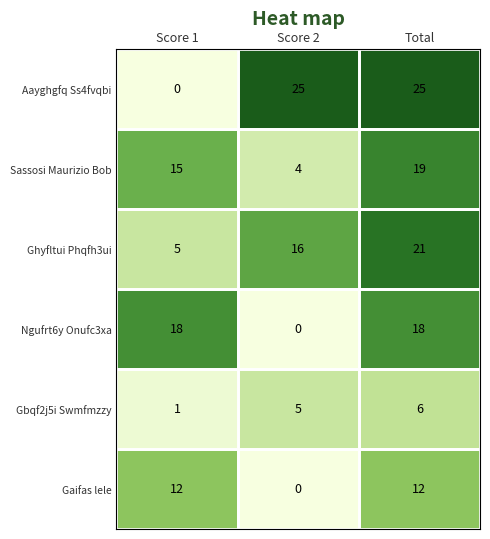

What is the difference between the maximum and minimum values in the Gaifas lele series?

12